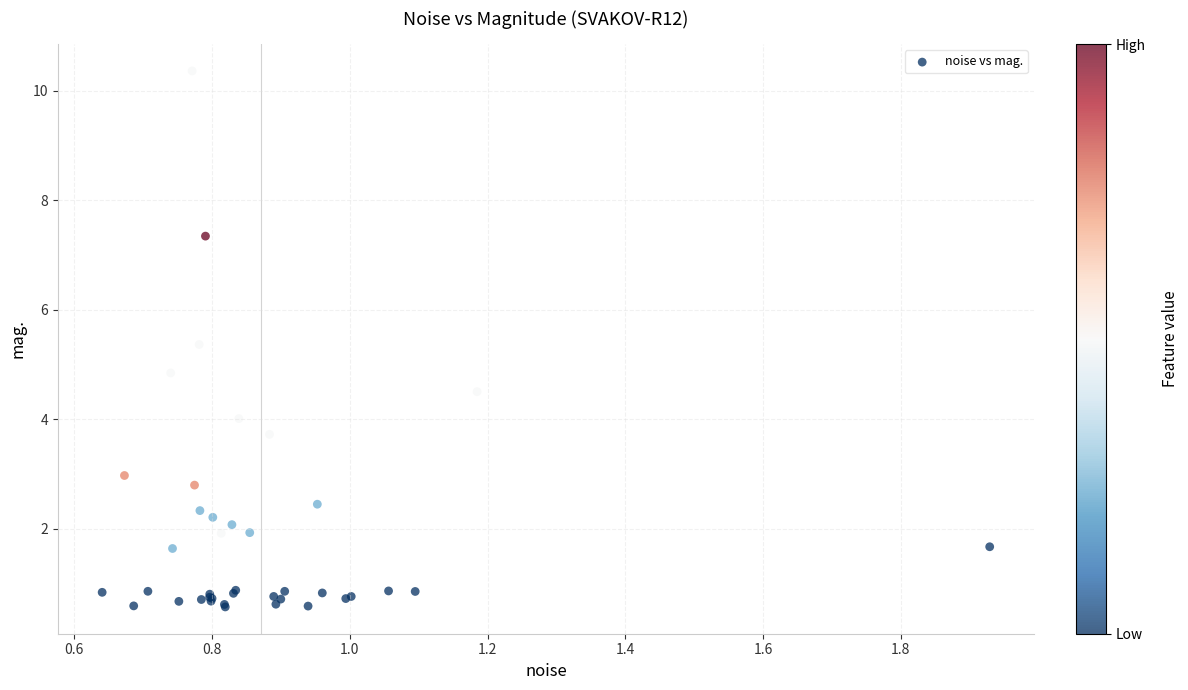

What Y value in the scatter plot is closest to 5?

4.8